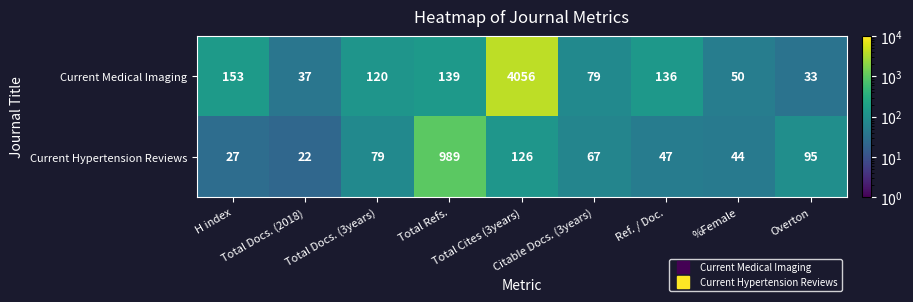

Rank the series by their maximum value, from lowest to highest.

Current Hypertension Reviews, Current Medical Imaging